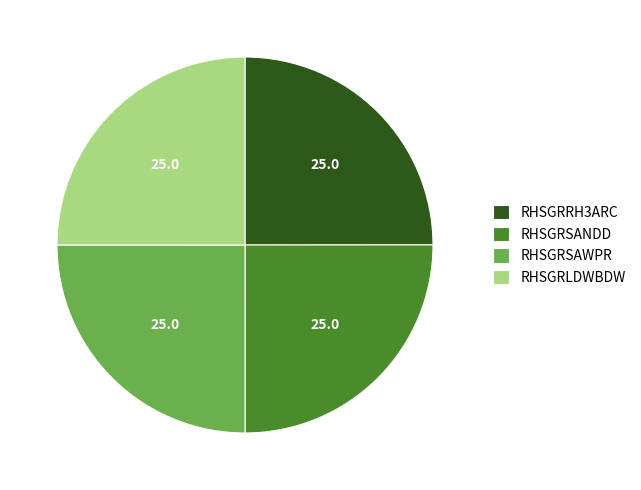

Is it true that RHSGRSAWPR is 31% of the pie?

False